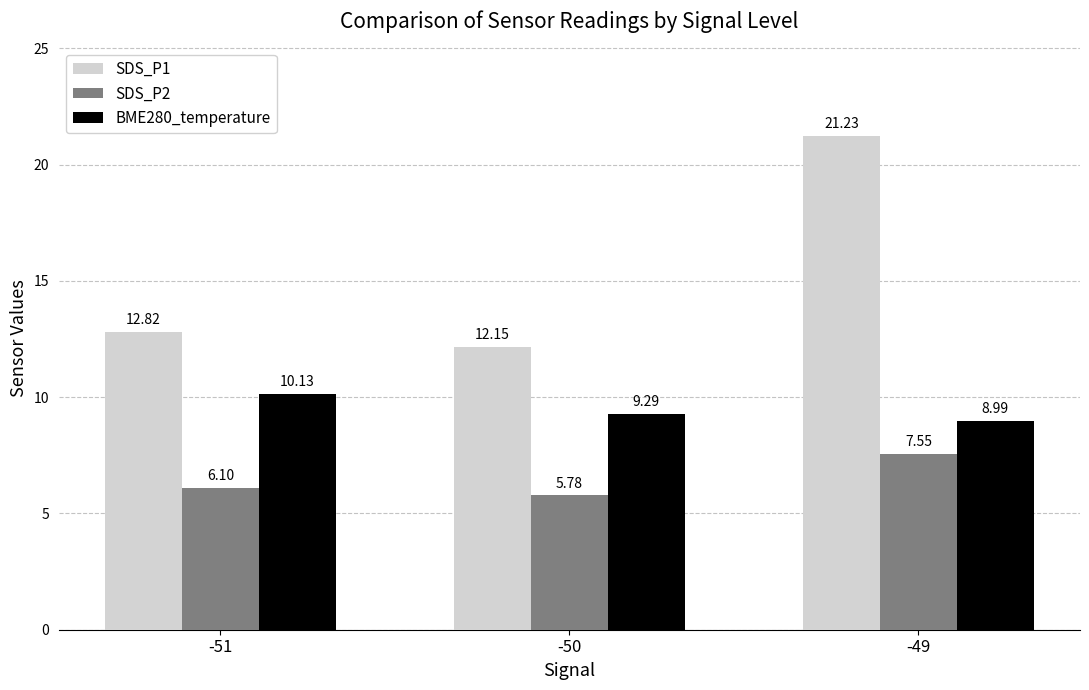

What are all the series names shown in the legend?

SDS_P1, SDS_P2, BME280_temperature